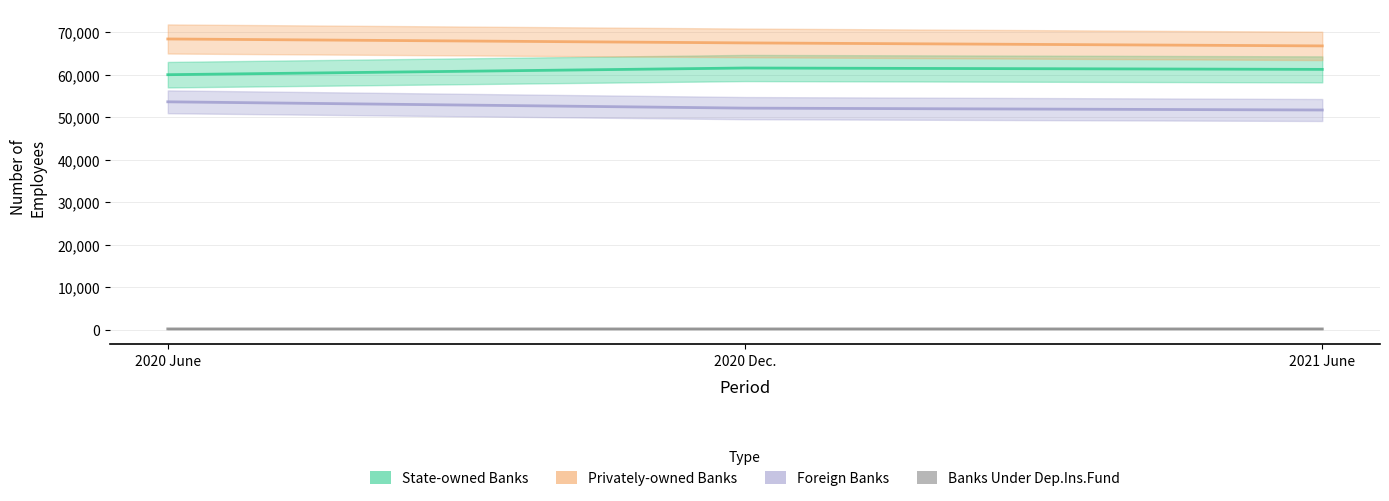

Is it true that State-owned Banks equals 20600 at 2020 June?

False